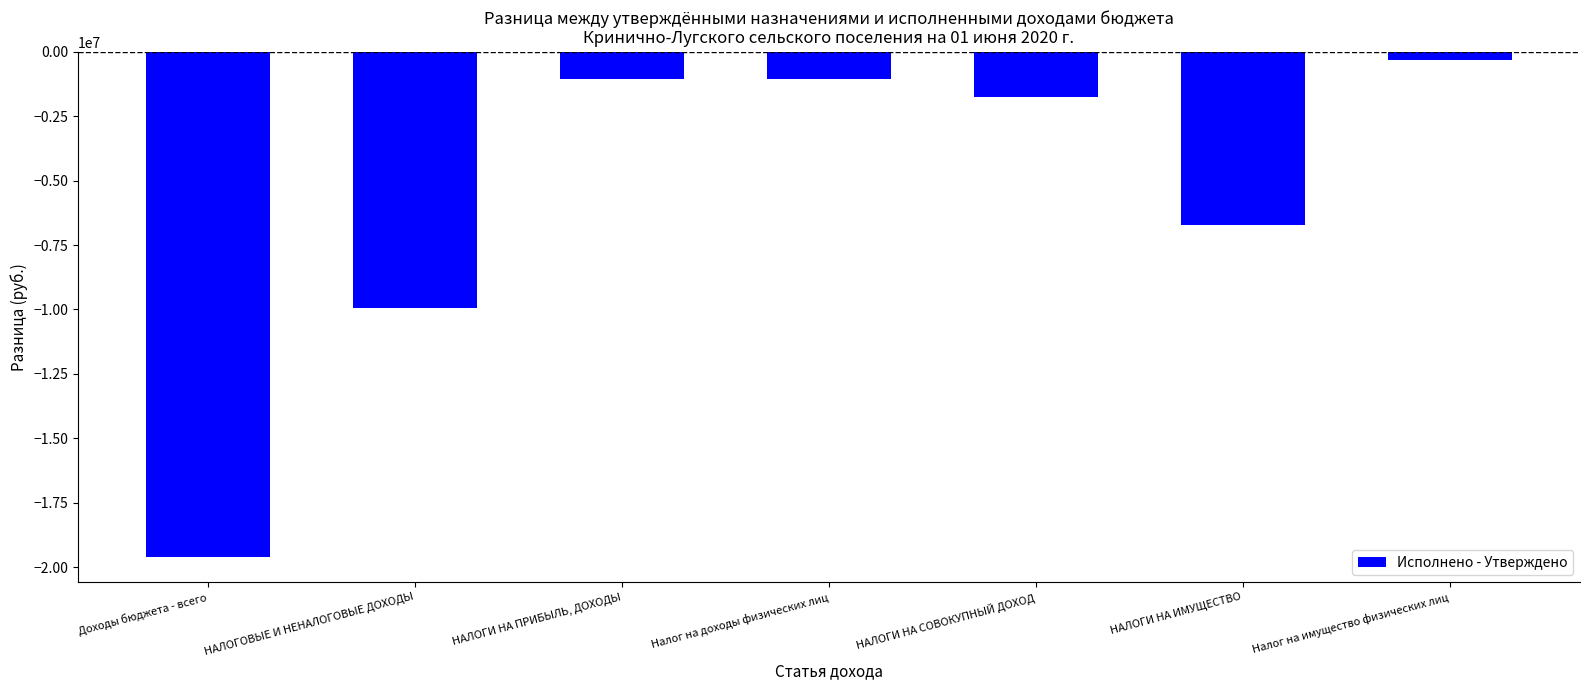

Are the bars horizontal?

No